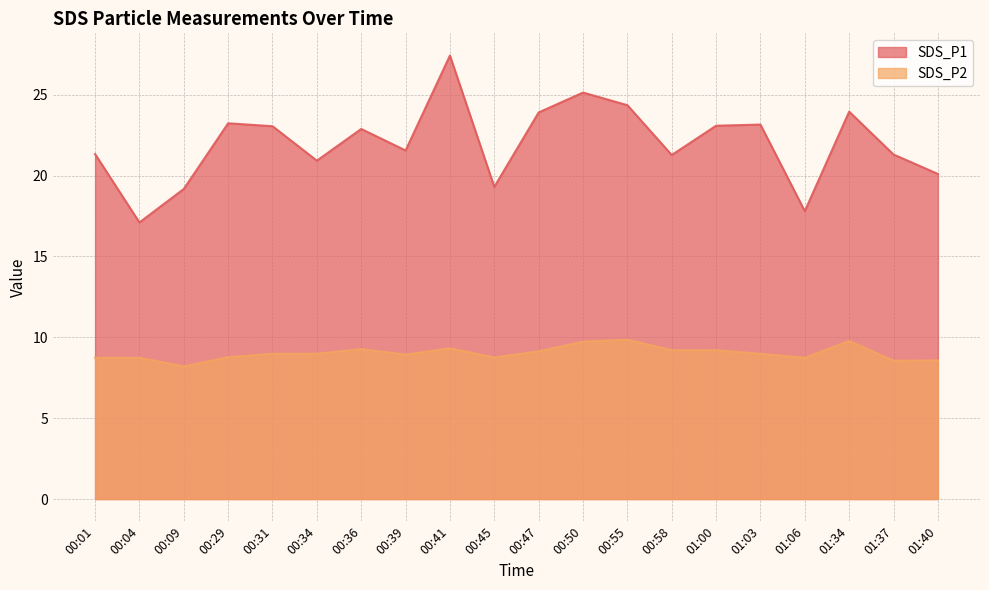

What is the difference between the second highest and second lowest values in the SDS_P1 series?

7.3